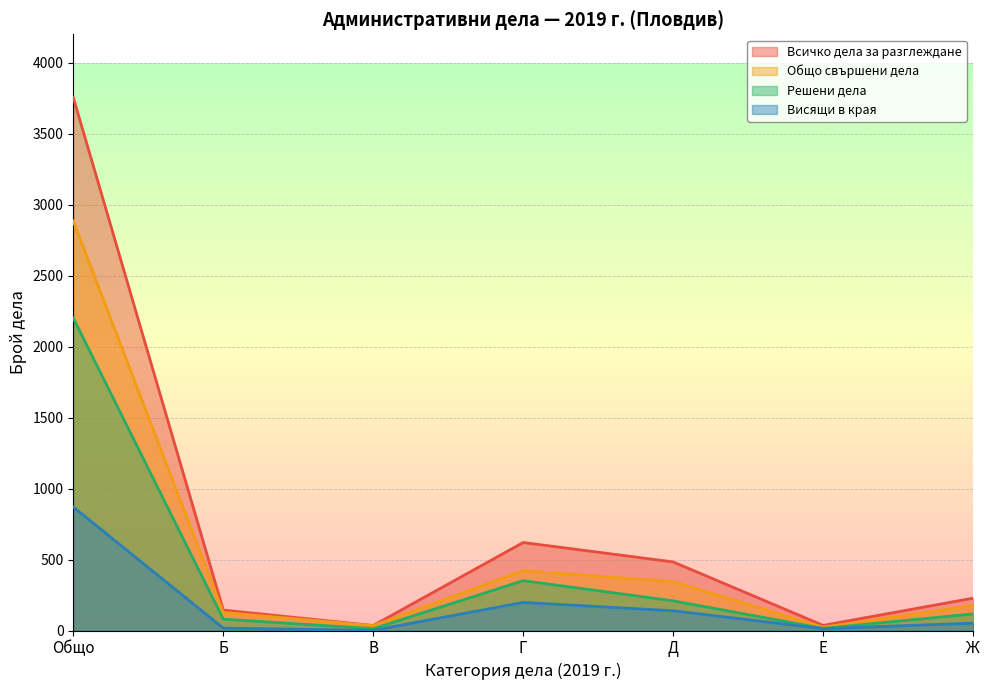

Rank the series at Общо 2017 from highest to lowest value.

Всичко дела за разглеждане, Общо свършени дела, Решени дела, Висящи в края